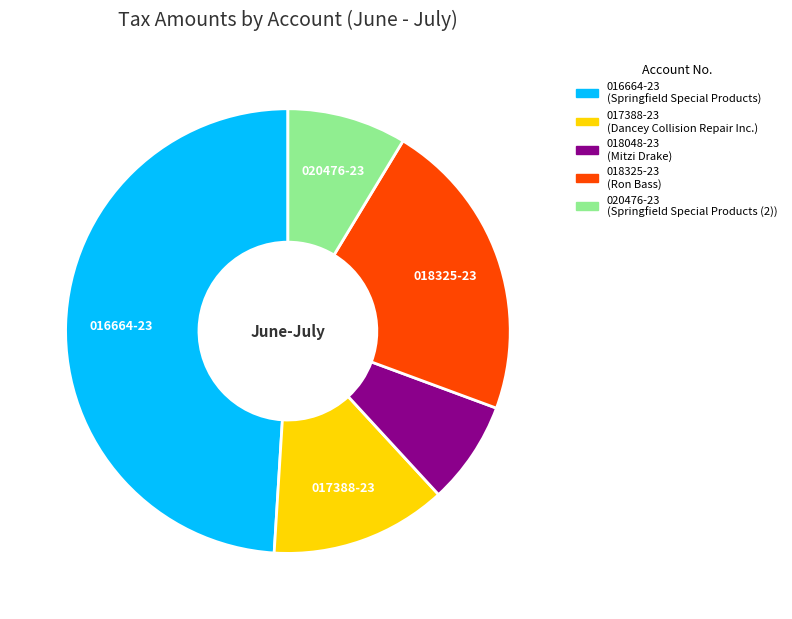

Rank the categories by value from highest to lowest.

016664-23, 018325-23, 017388-23, 020476-23, 018048-23